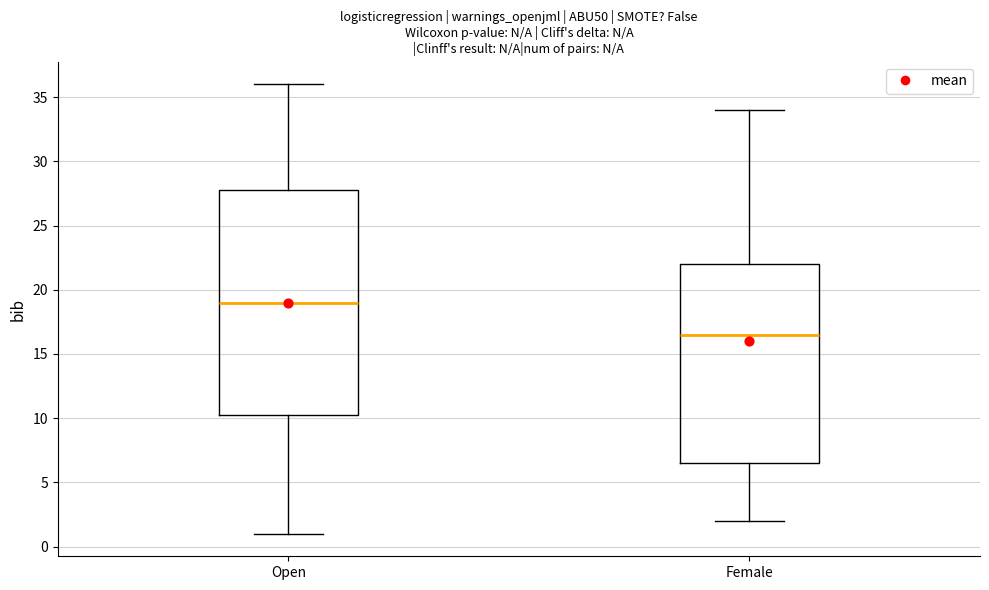

Reading left to right, read every box against the y-axis: the position of its median line, the range the box covers, and the ends of its whiskers. The values are not printed on the chart, so give them approximately, as read against the axis.

Open: median 19.0, box 10.5 to 28.0, whiskers 1.0 to 36.0
Female: median 16.5, box 6.5 to 22.0, whiskers 2.0 to 34.0